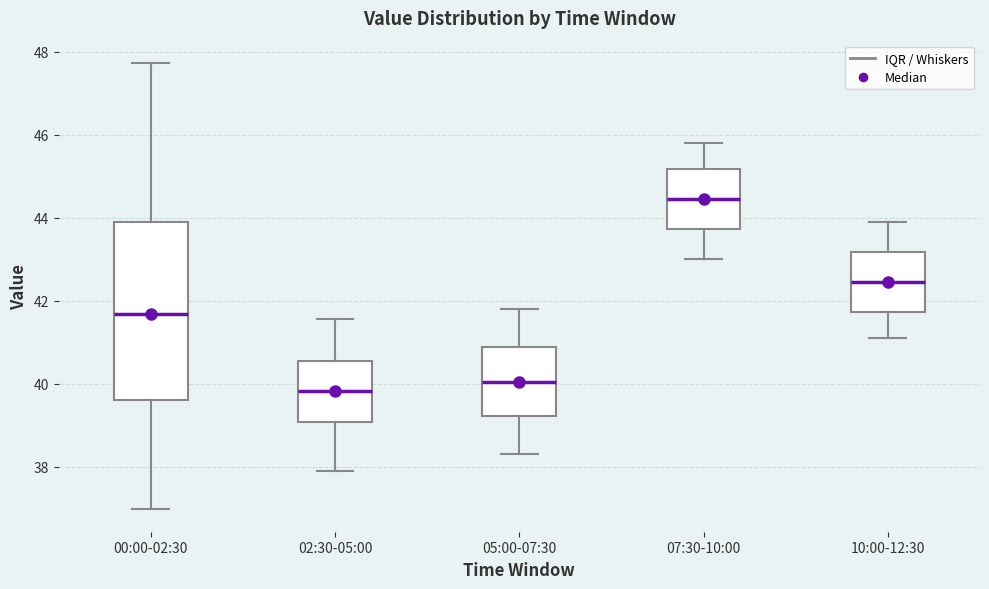

Reading left to right, transcribe this box plot: for each box, give where its median line is, the range the box spans, and where its two whiskers end, as read against the y-axis. The values are not printed on the chart, so give them approximately, as read against the axis.

00:00-02:30: median 41.6, box 39.6 to 44.0, whiskers 37.0 to 47.8
02:30-05:00: median 39.8, box 39.0 to 40.6, whiskers 38.0 to 41.6
05:00-07:30: median 40.0, box 39.2 to 40.8, whiskers 38.4 to 41.8
07:30-10:00: median 44.4, box 43.8 to 45.2, whiskers 43.0 to 45.8
10:00-12:30: median 42.4, box 41.8 to 43.2, whiskers 41.2 to 44.0